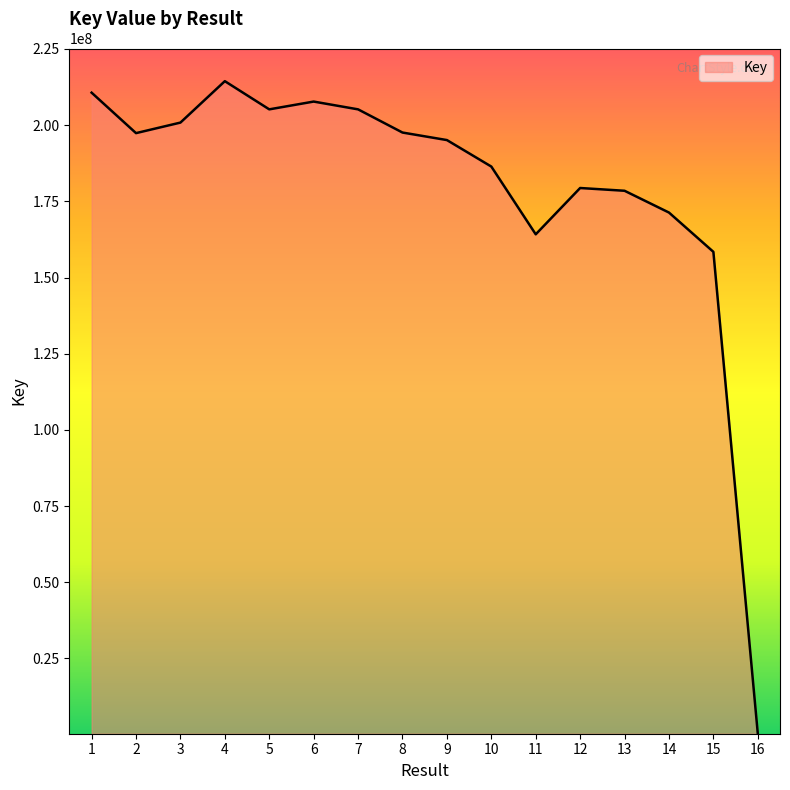

What is the average value?

179540713